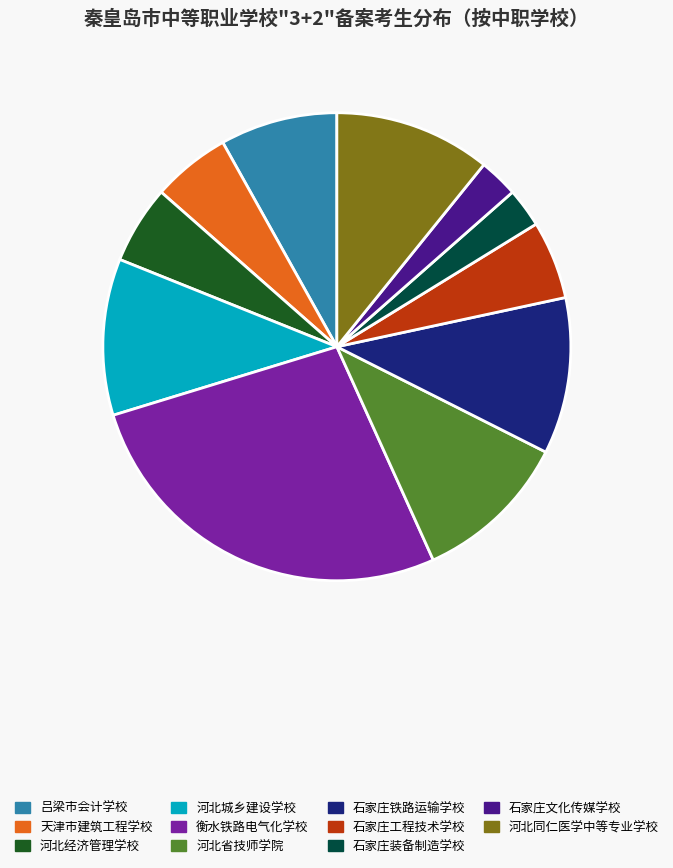

Is there a majority slice in this chart?

No